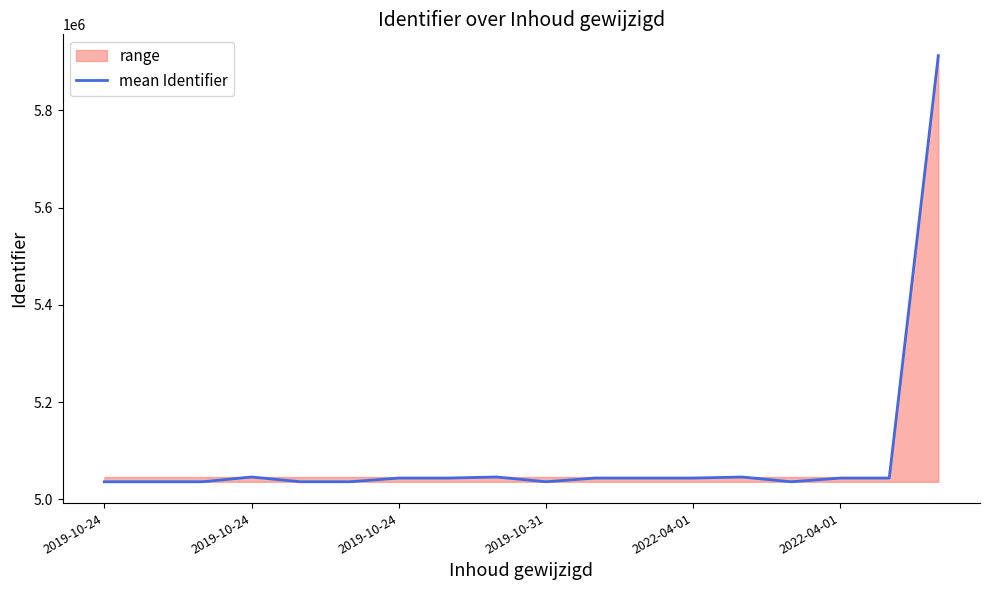

How many data points are above 5043853?

8